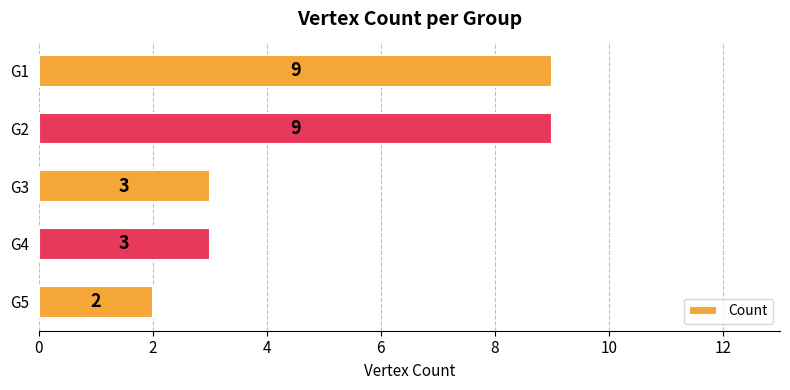

Reading top to bottom, what are all the values shown in this chart?

G1=9	G2=9	G3=3	G4=3	G5=2